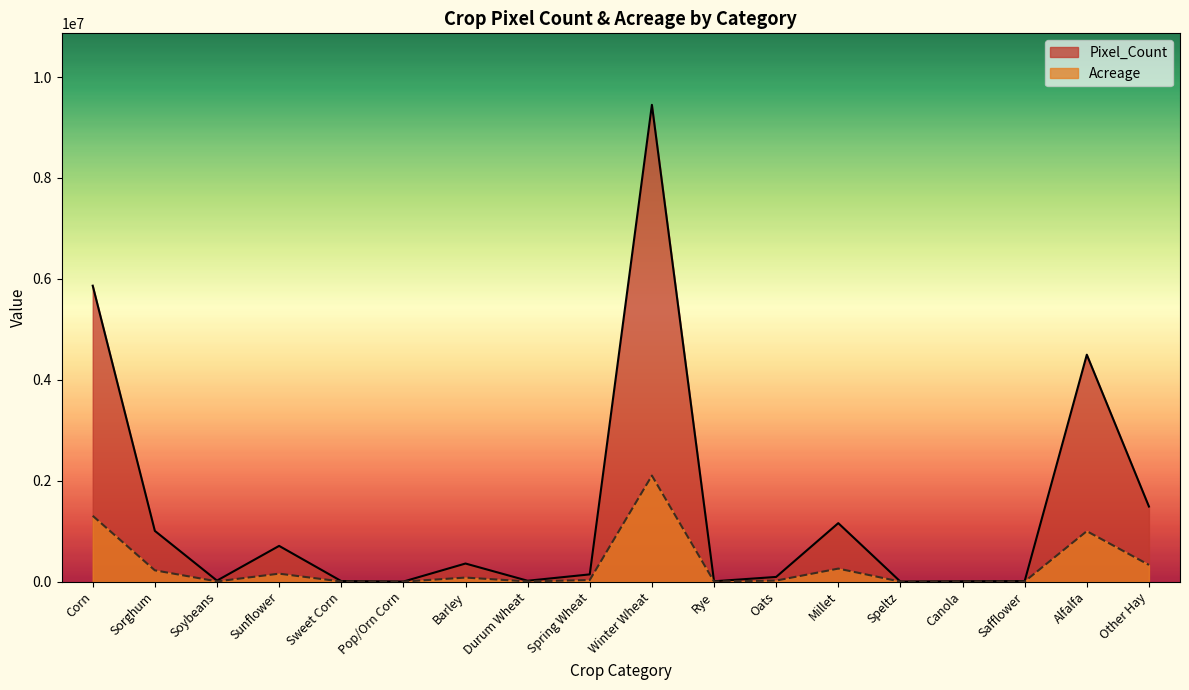

True or false: Pixel_Count and Acreage intersect in this chart.

False